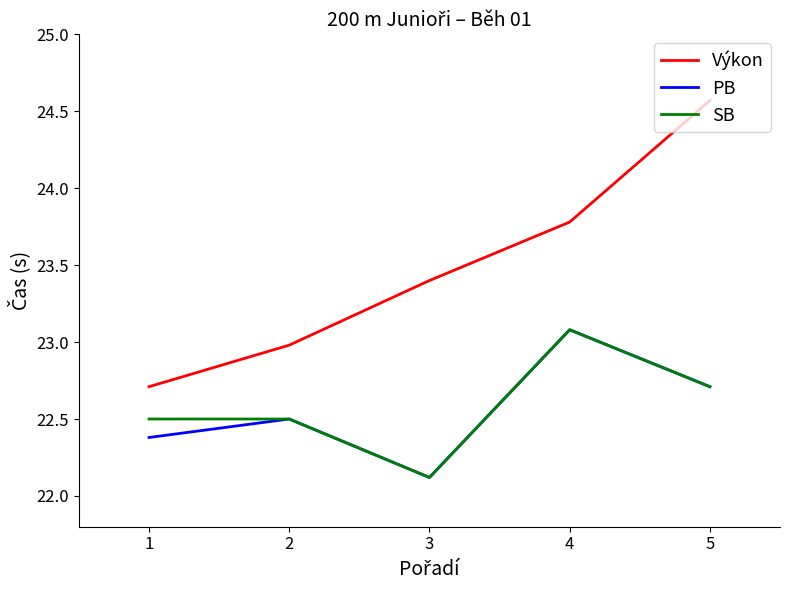

True or false: Výkon has more than 0 interior local peaks.

False